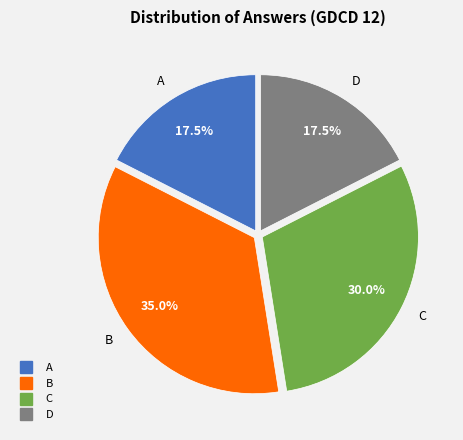

What is the largest slice in the pie chart?

B